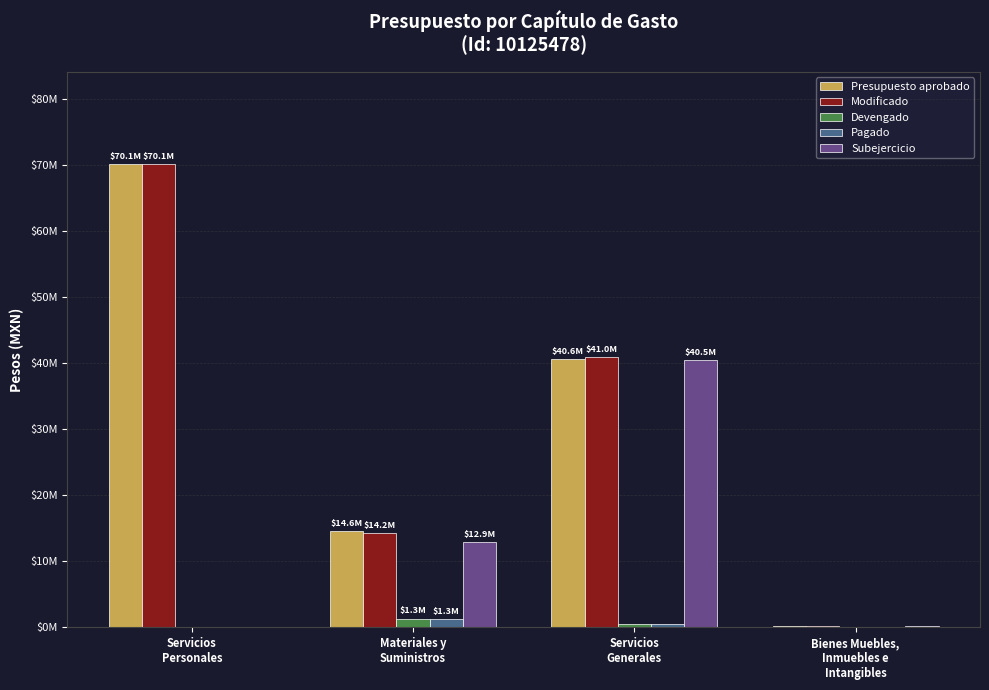

What are all the series names shown in the legend?

Presupuesto aprobado, Modificado, Devengado, Pagado, Subejercicio